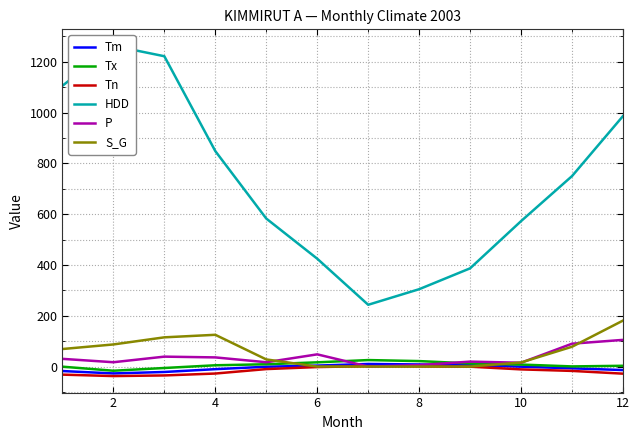

List the series in order of their peak value, lowest first.

Tn, Tm, Tx, P, S_G, HDD